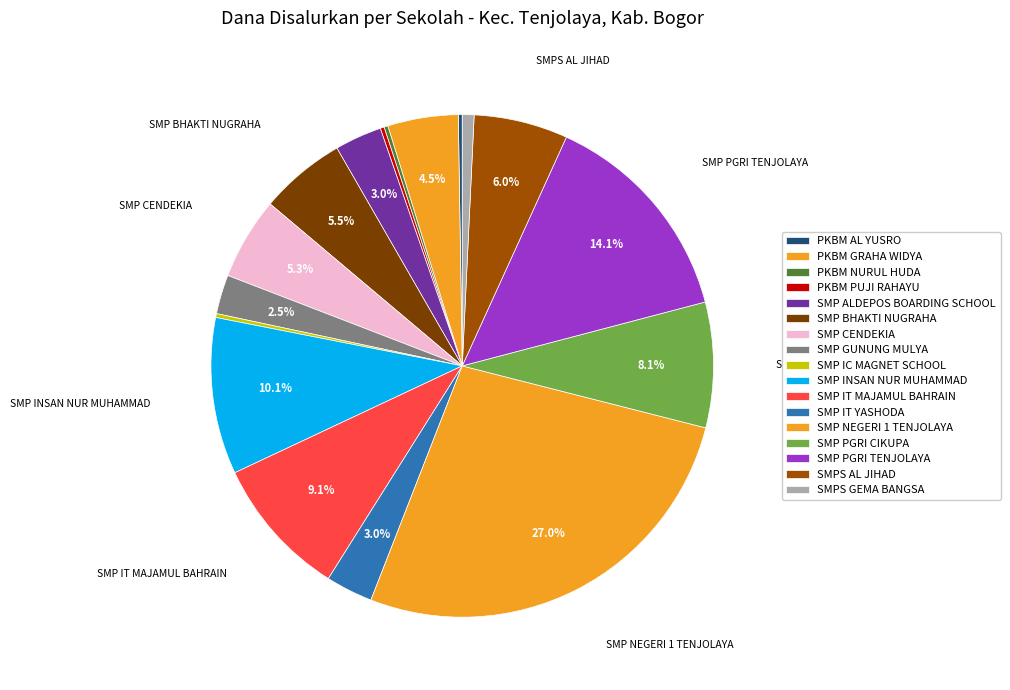

To the nearest percent, what portion does SMP IT MAJAMUL BAHRAIN represent?

9%